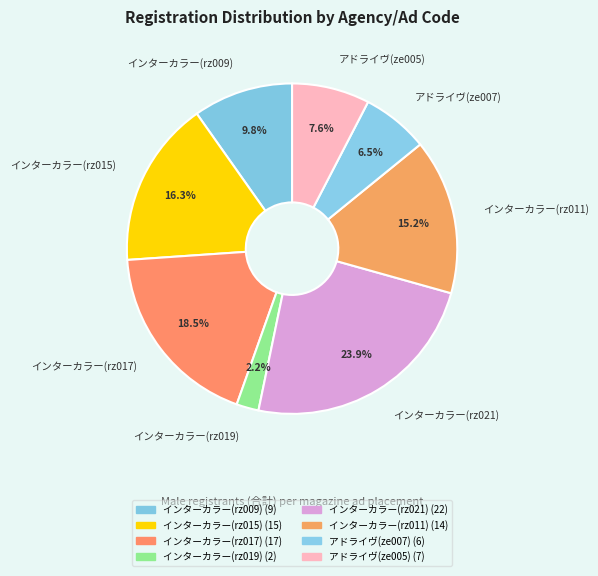

To the nearest percent, what percentage of the pie is インターカラー(rz011)?

15%